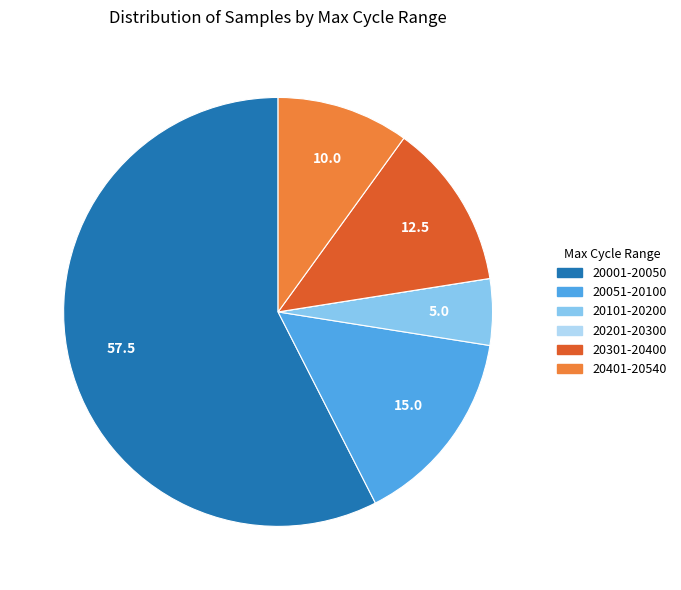

Is there any slice that represents more than half of the pie?

Yes